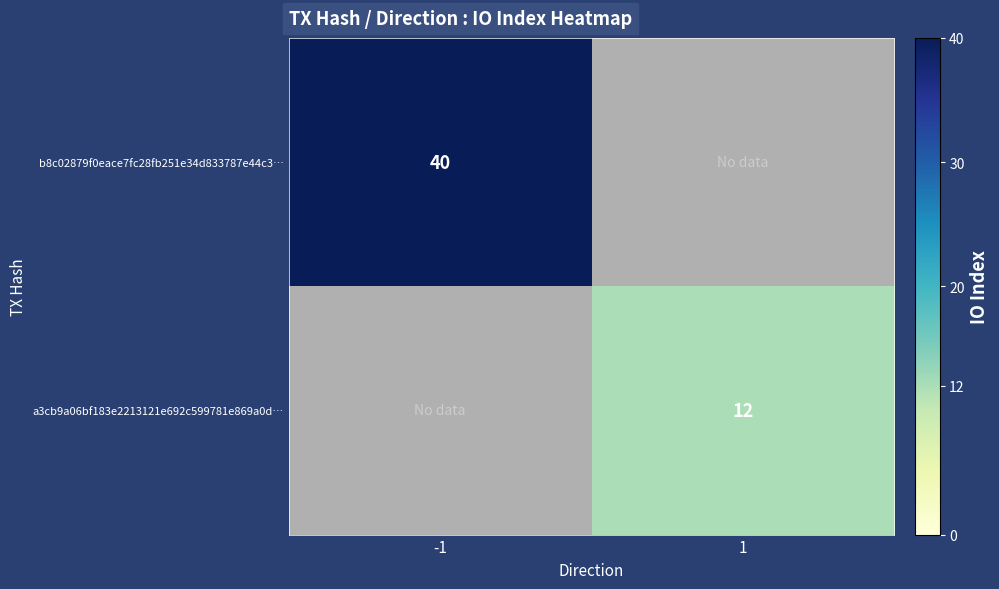

The a3cb9a06bf183e2213121e692c599781e869a0d… series shows 12 at 1. True or false?

True